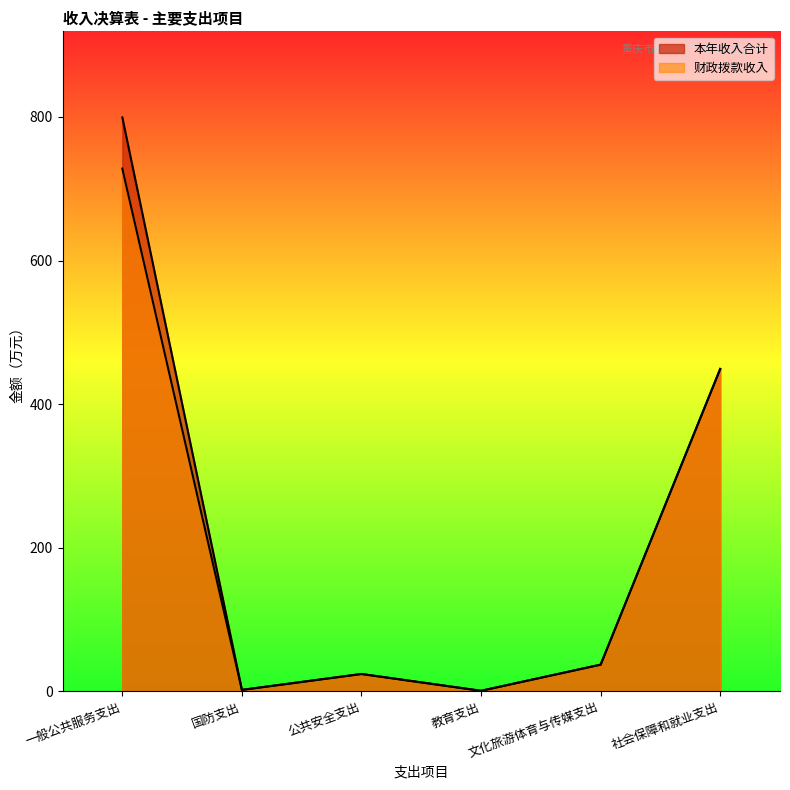

At which label is 财政拨款收入 closest to 364?

社会保障和就业支出